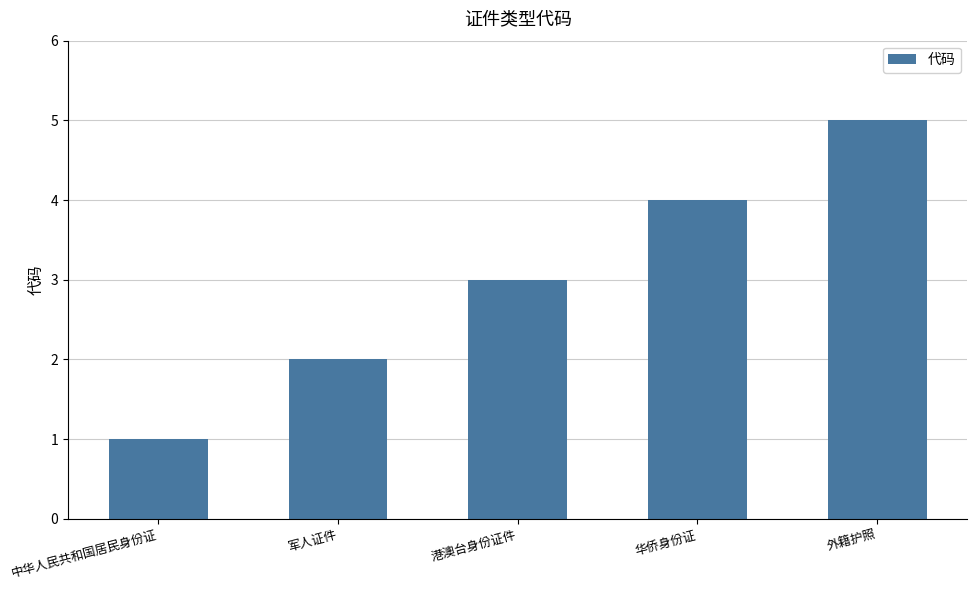

Rank the categories by value from lowest to highest.

中华人民共和国居民身份证, 军人证件, 港澳台身份证件, 华侨身份证, 外籍护照